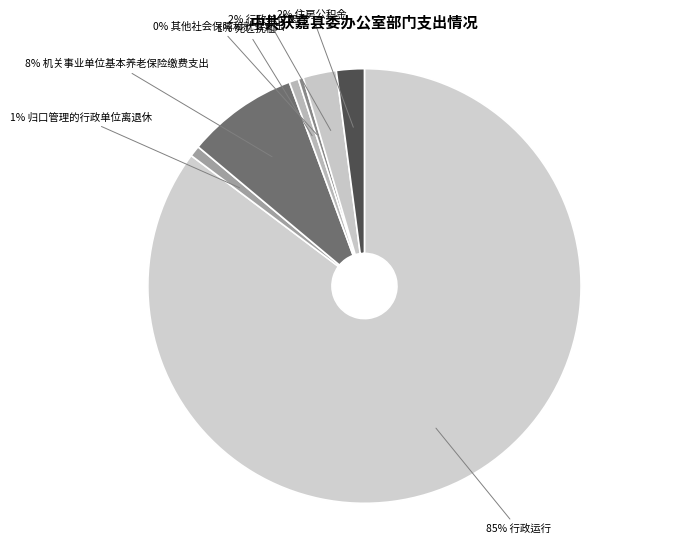

Which slice represents more than half of the pie?

行政运行